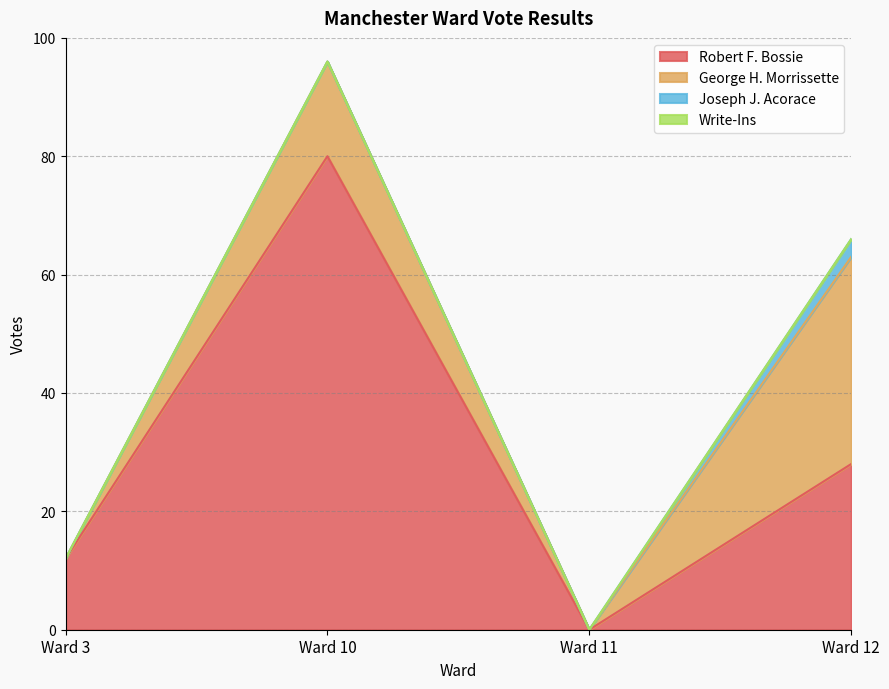

True or false: Write-Ins and George H. Morrissette cross at least once.

False